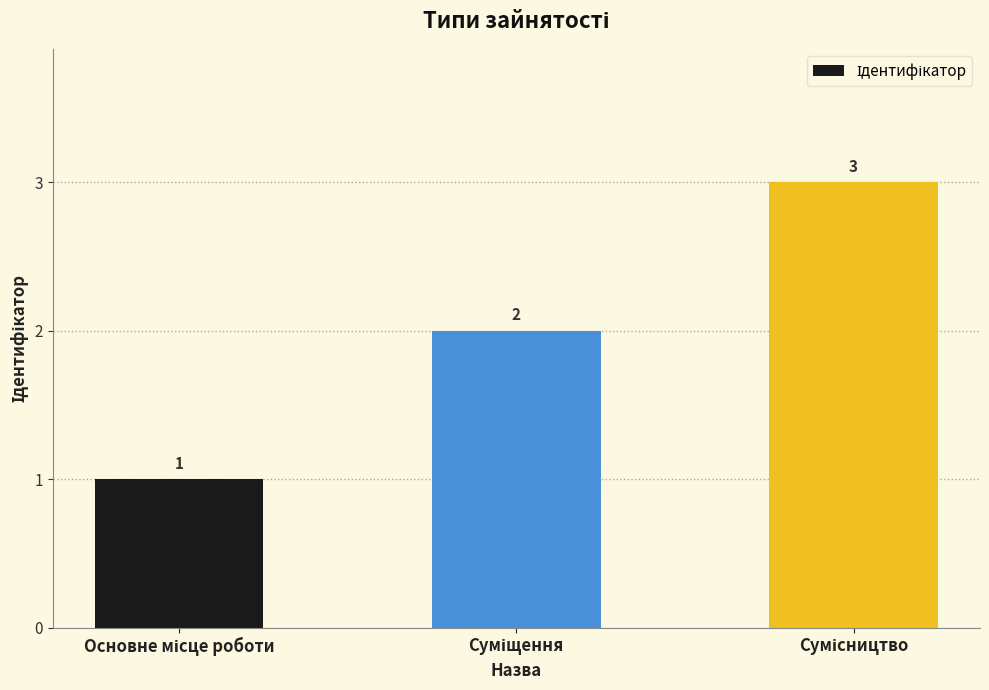

What is the sum of all values?

6